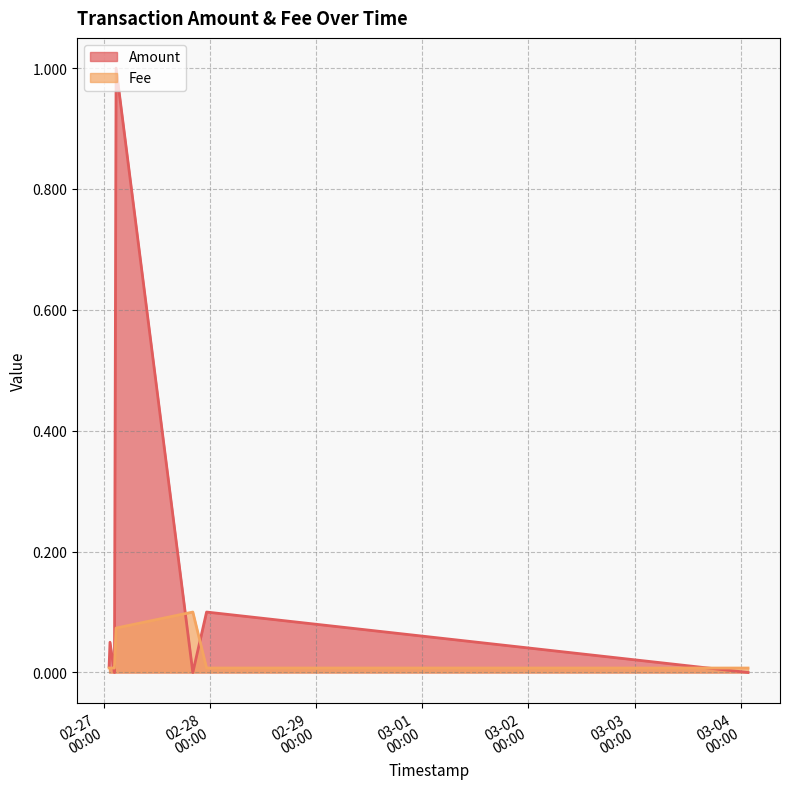

What is the difference between the maximum and second lowest values in the Amount series?

1.0